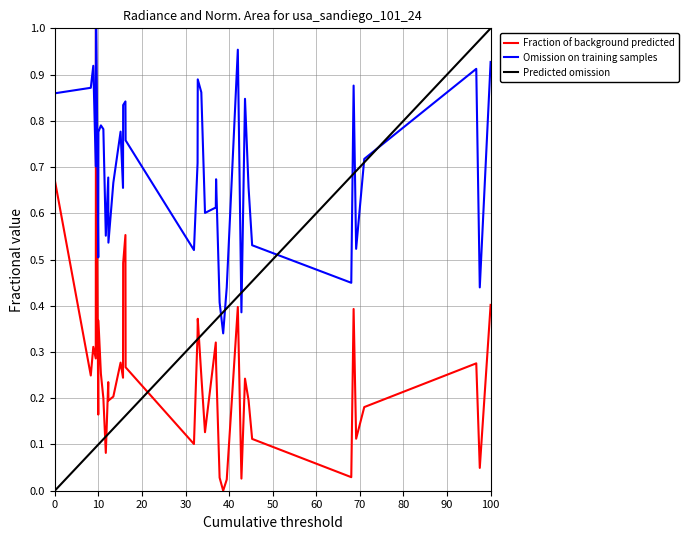

What is the maximum value for Fraction of background predicted?

1.0